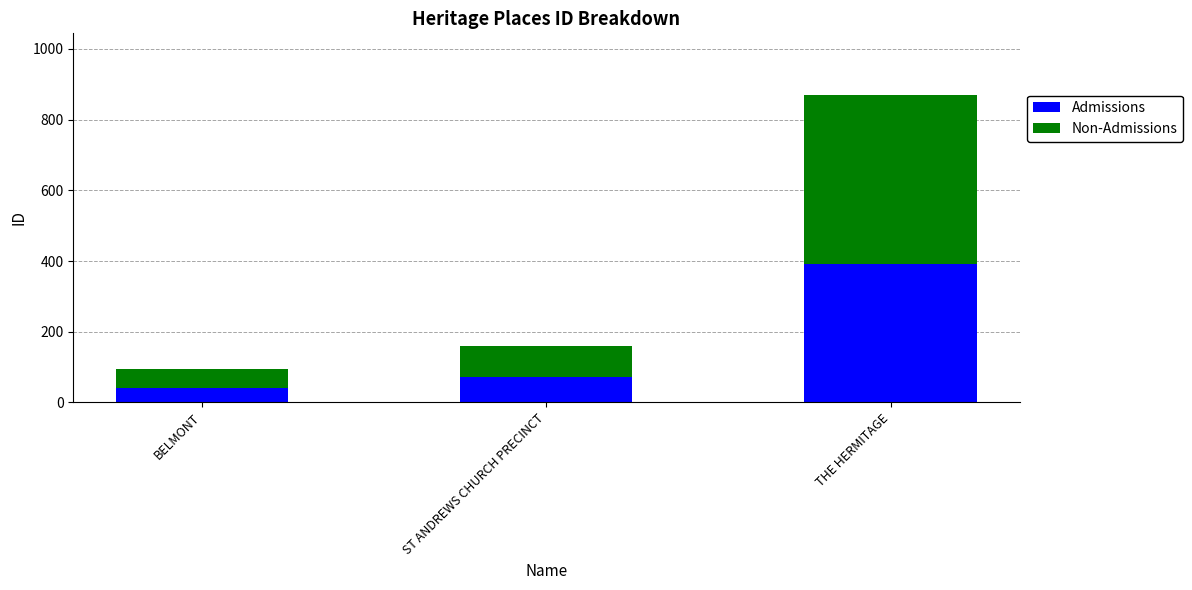

What is the difference between the maximum and minimum values in the Admissions series?

349